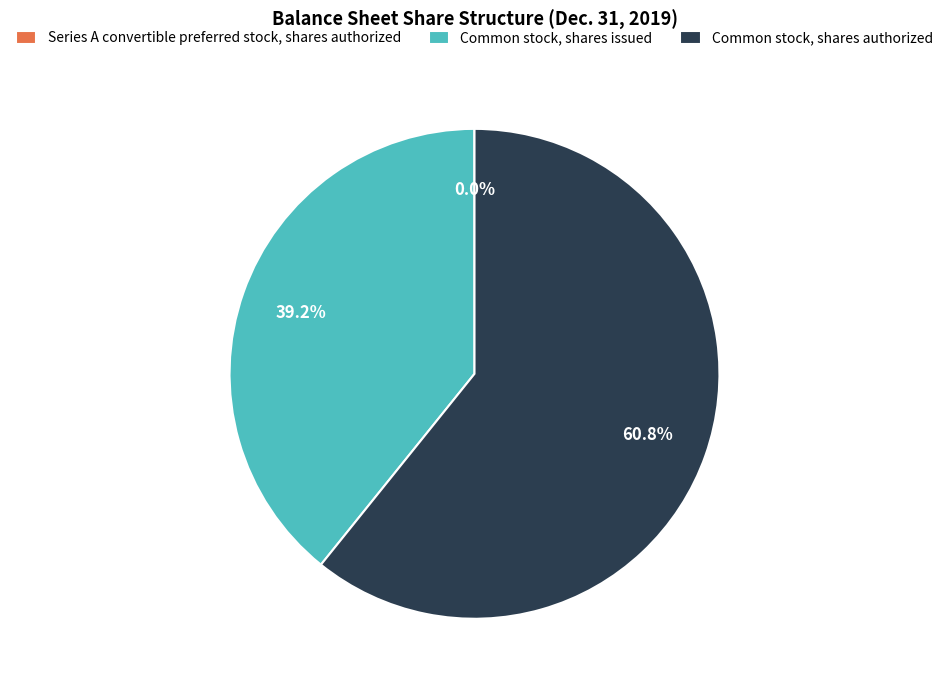

Which slice represents more than half of the pie?

Common stock, shares authorized